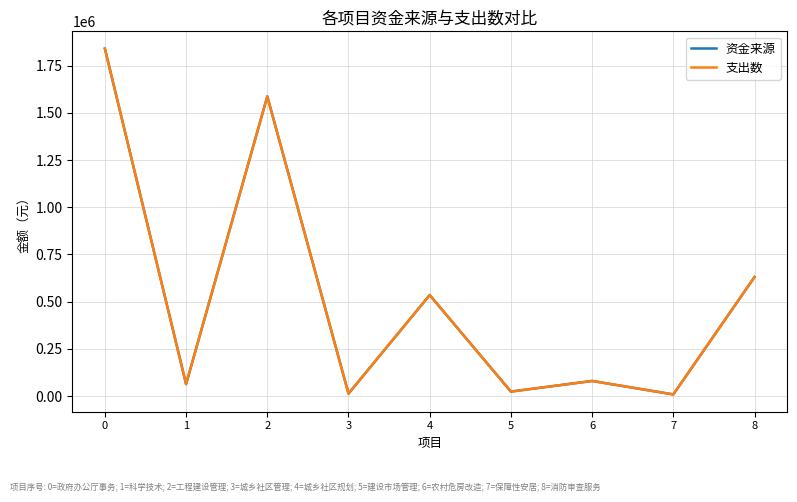

In 支出数, how many points are higher than both neighbors (excluding endpoints)?

3